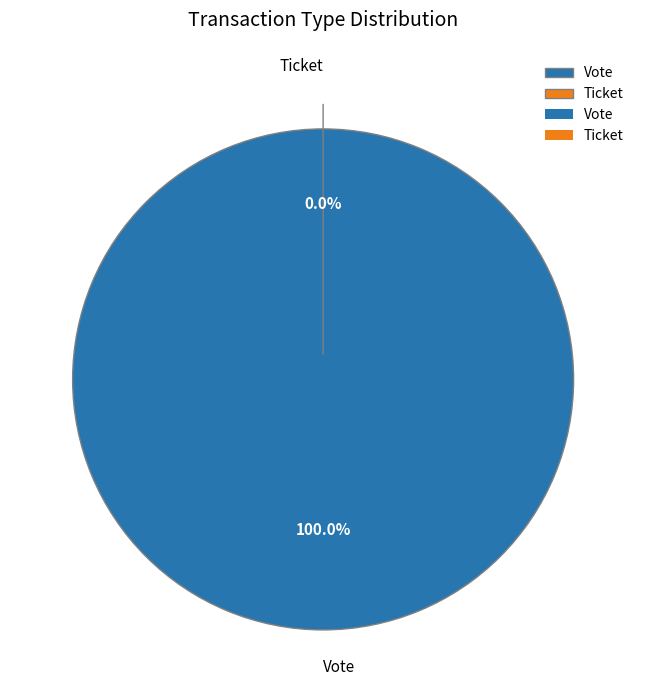

Is Ticket the majority of the pie?

No